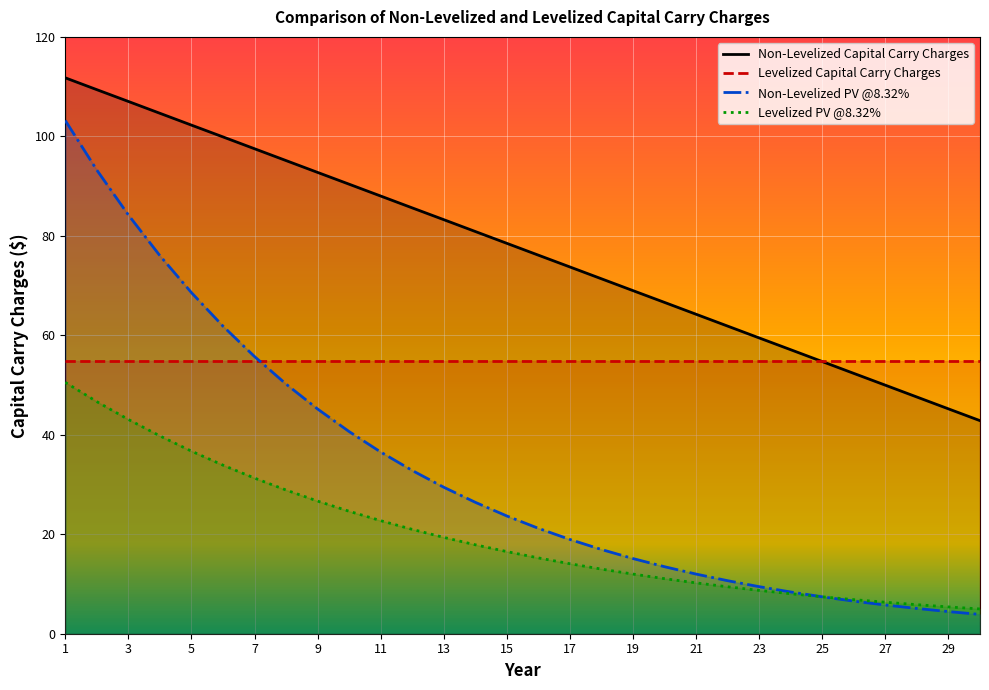

Where is Non-Levelized PV @8.32% nearest to the value 53?

7